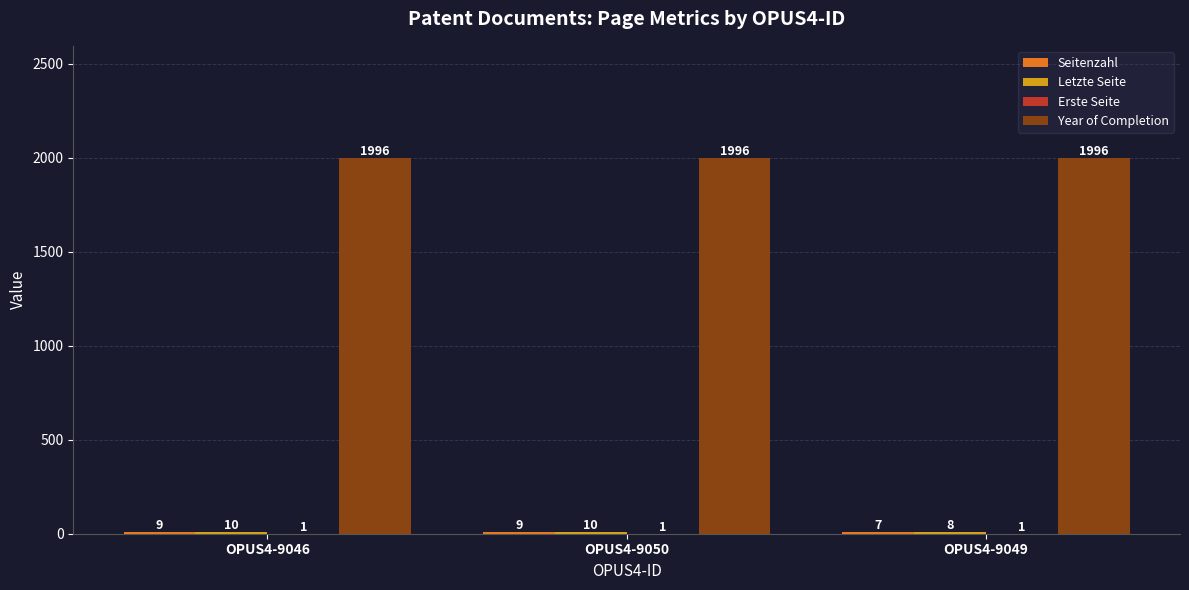

Which series has the largest total across all categories?

Year of Completion